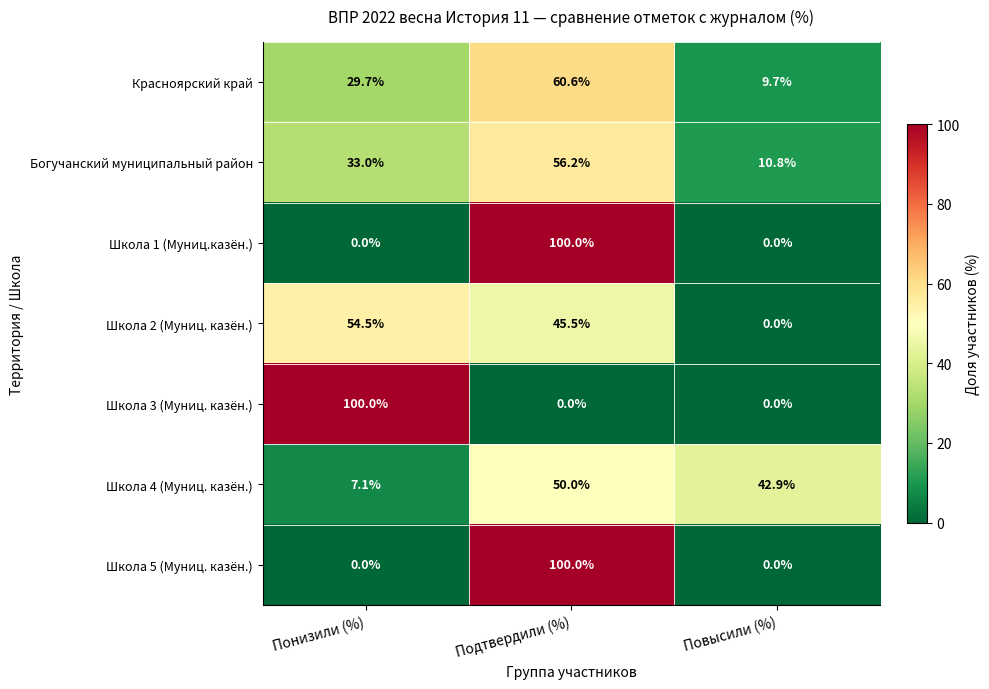

What is the maximum value for Красноярский край?

60.6